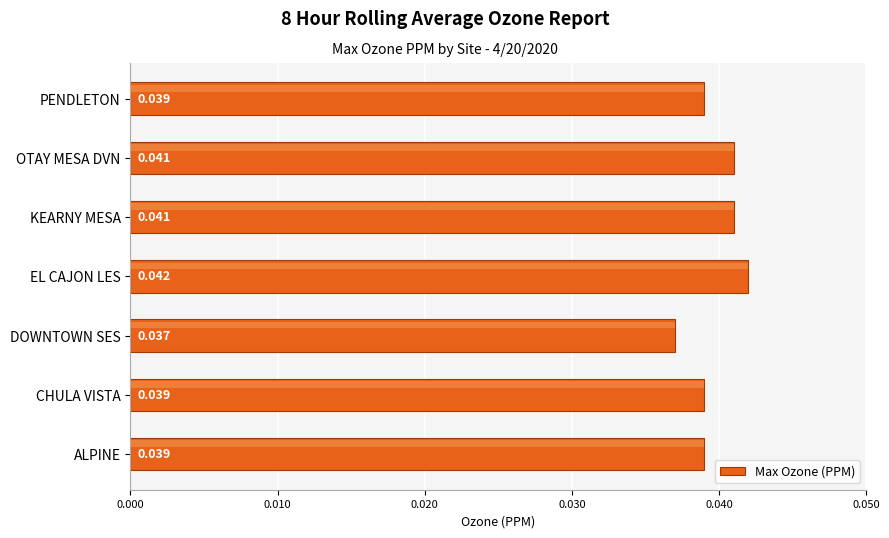

Between PENDLETON and EL CAJON LES, which is larger?

EL CAJON LES